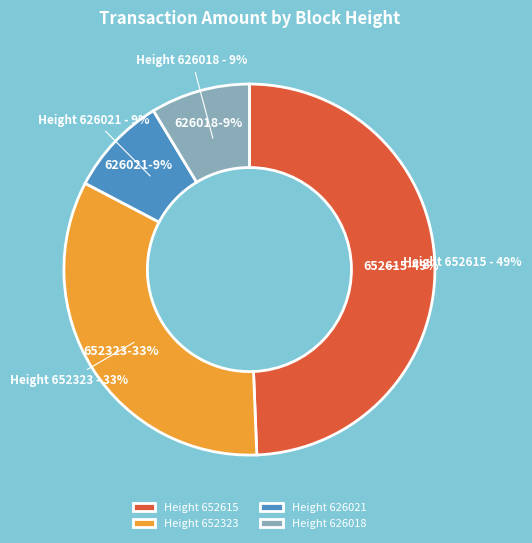

Is there any slice that represents more than half of the pie?

No